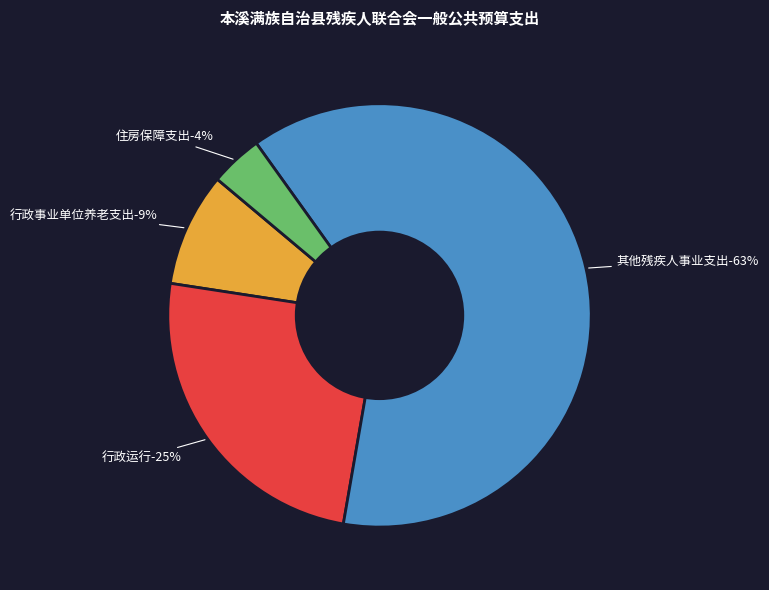

Does any single category account for the majority?

Yes